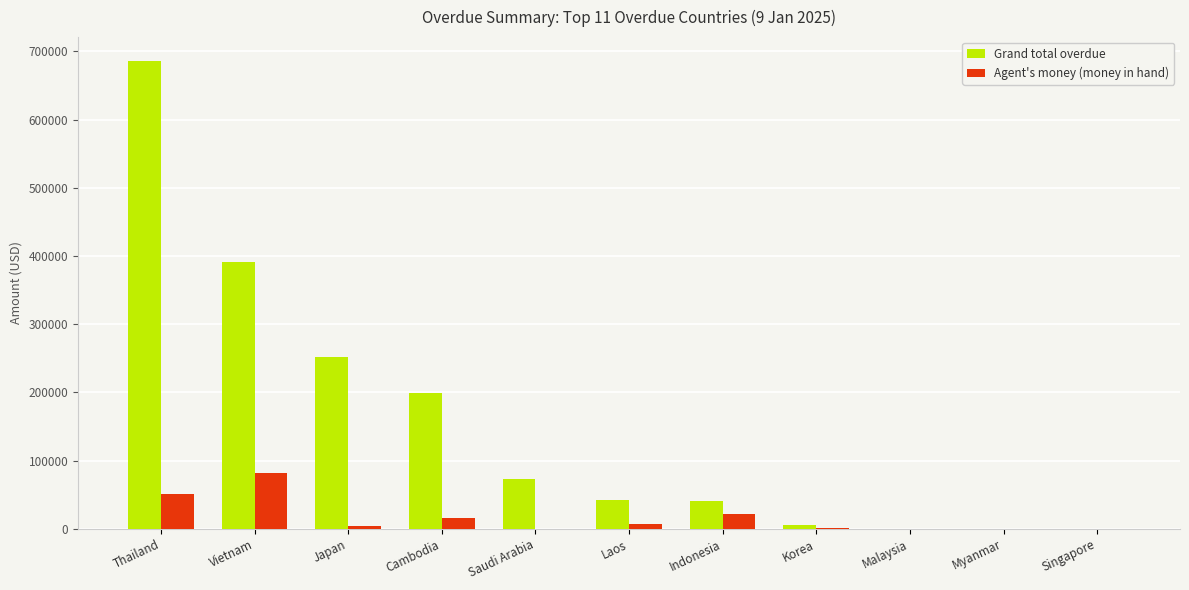

What is the sum of all Agent's money (money in hand) values?

183824.3